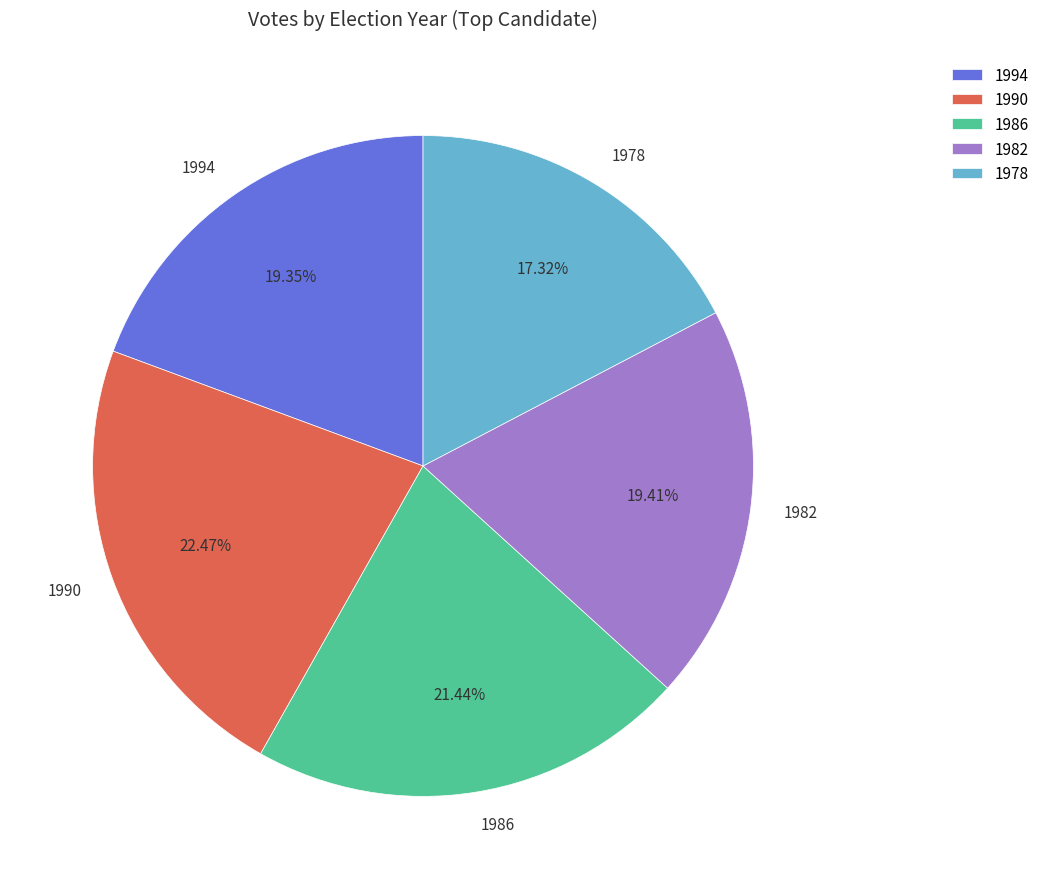

Do 1990 and 1986 together represent more than half of the pie?

No